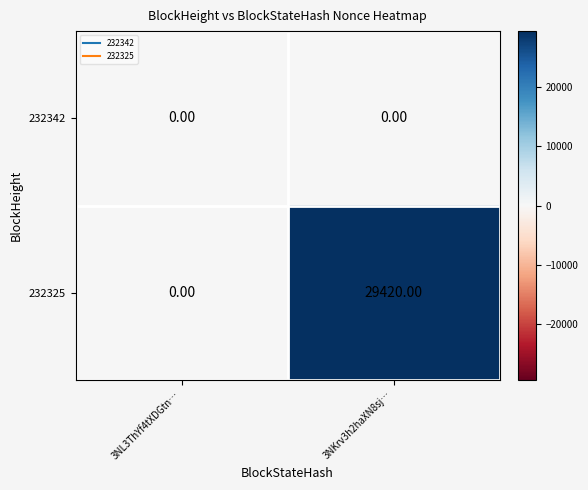

What is the spread (max minus min) of values at 3NKrv3h2haXN8sj…?

29420